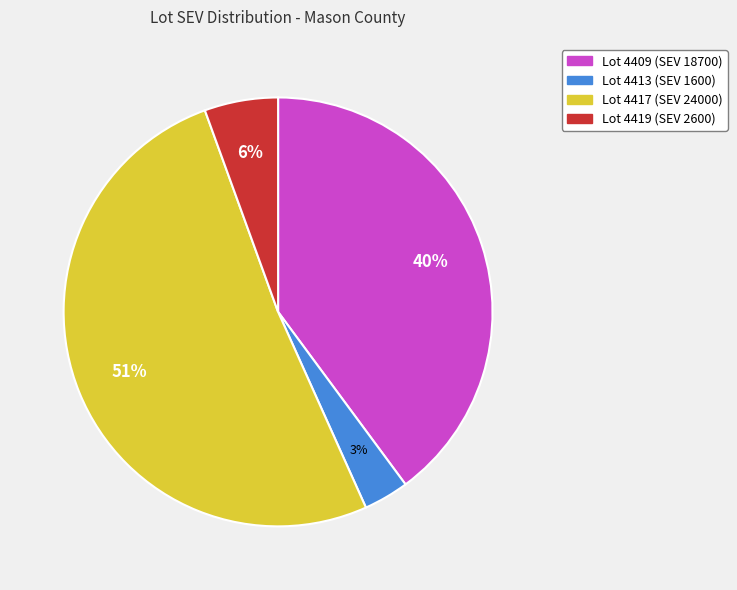

Does any single category account for the majority?

Yes